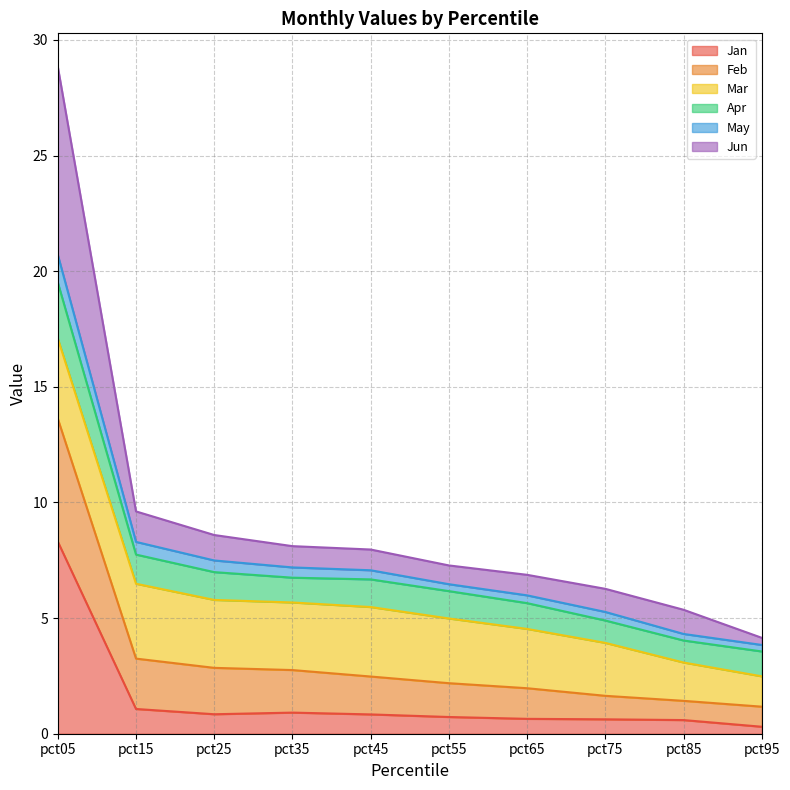

What is the total value across all series at pct05?

28.8